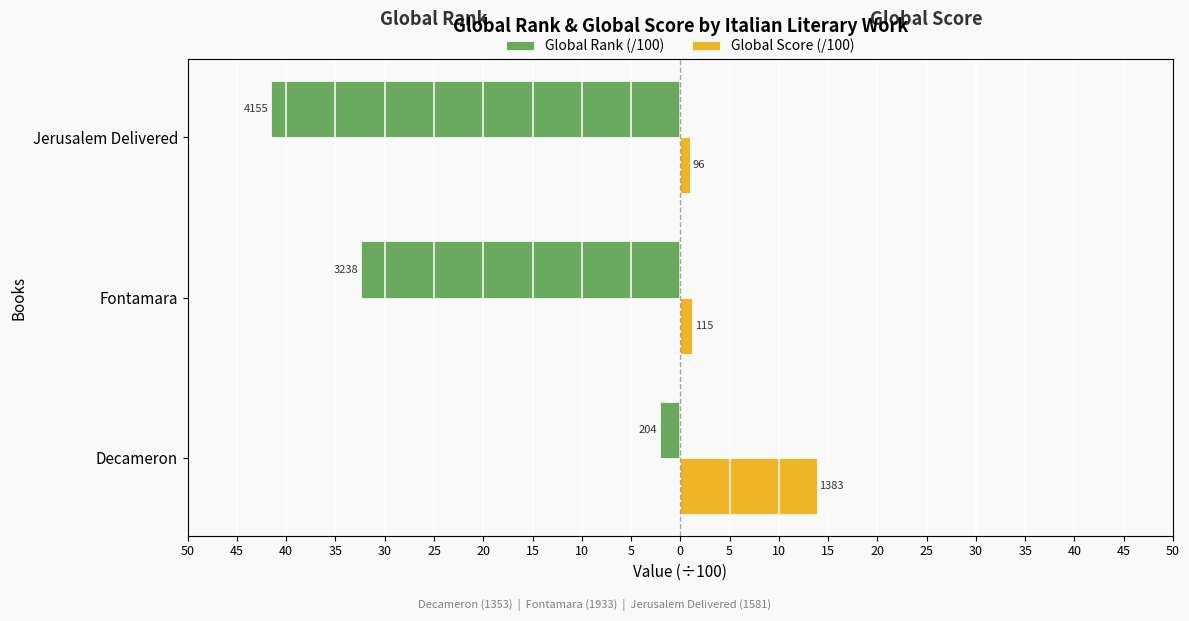

What are all the series names shown in the legend?

Global Rank (/100), Global Score (/100)